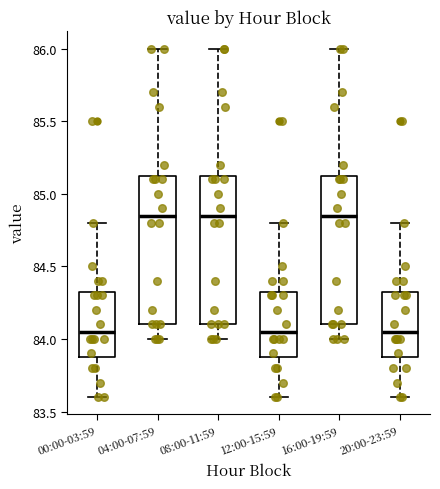

Where does the lower whisker of the box for 12:00-15:59 end on the y-axis? The values are not printed on the chart, so give them approximately, as read against the axis.

83.60